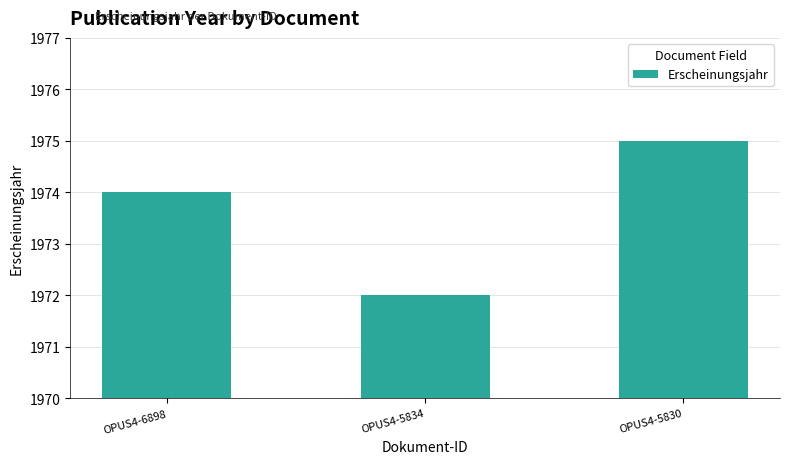

List the labels in order of value, largest first.

OPUS4-5830, OPUS4-6898, OPUS4-5834